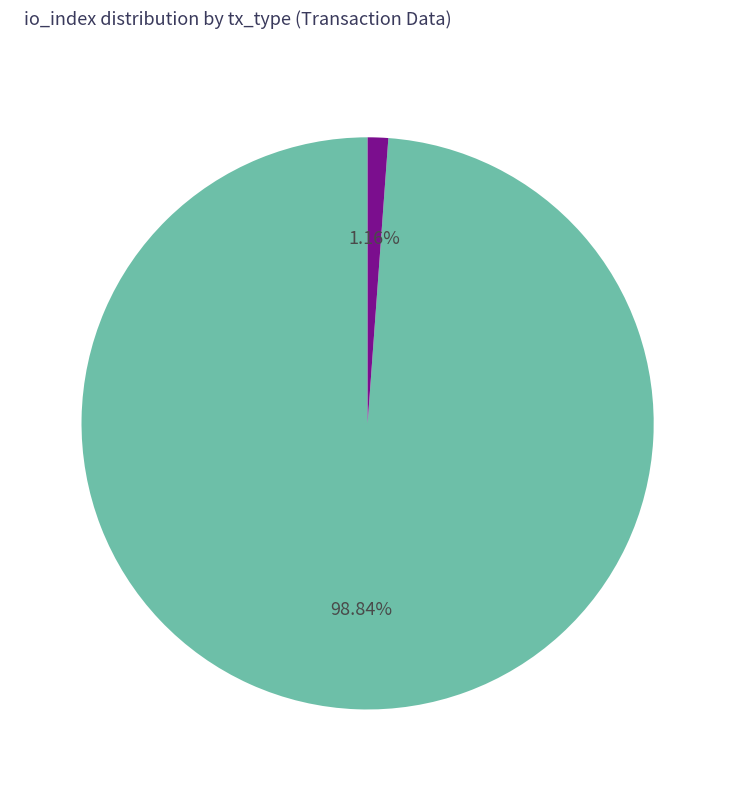

Is there a majority slice in this chart?

Yes